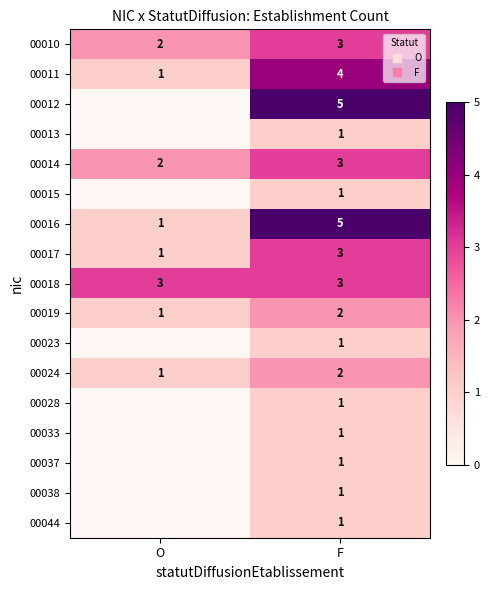

True or false: 00015 has a value of 1 at F.

False